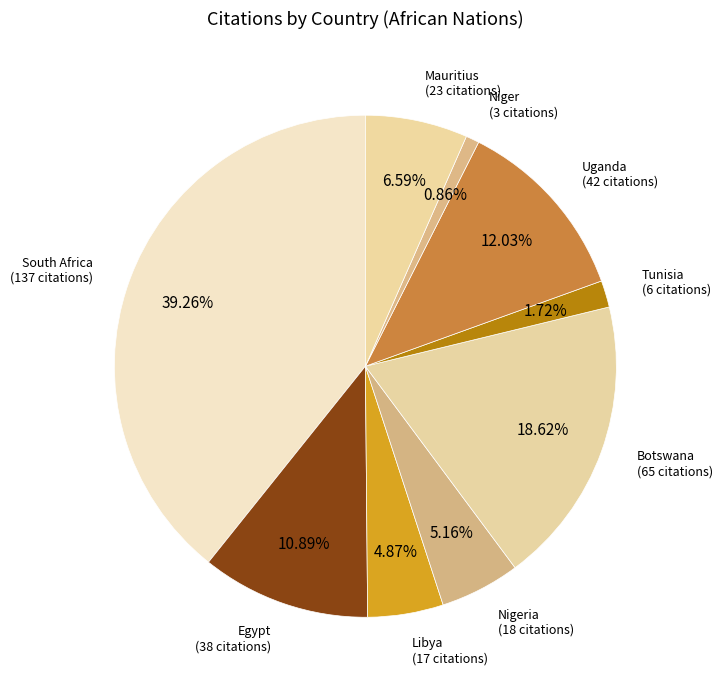

Which has a higher value, Uganda or Mauritius?

Uganda